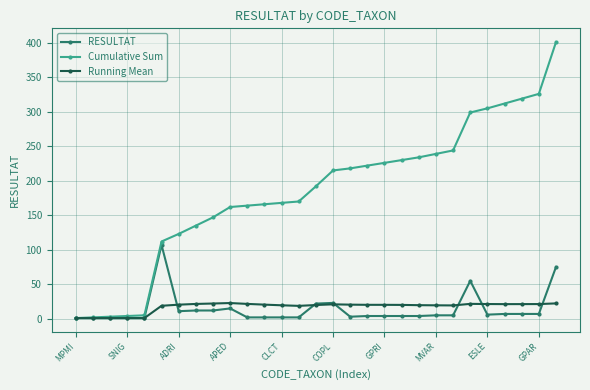

How many lines are shown in the chart?

3